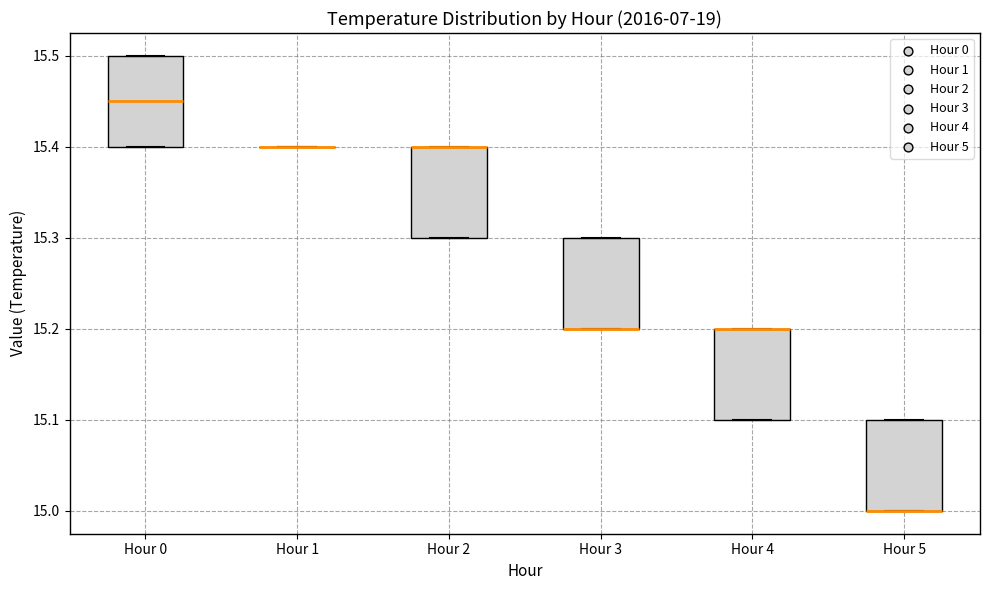

Where is the lower edge of the box for Hour 2 on the y-axis? The values are not printed on the chart, so give them approximately, as read against the axis.

15.30